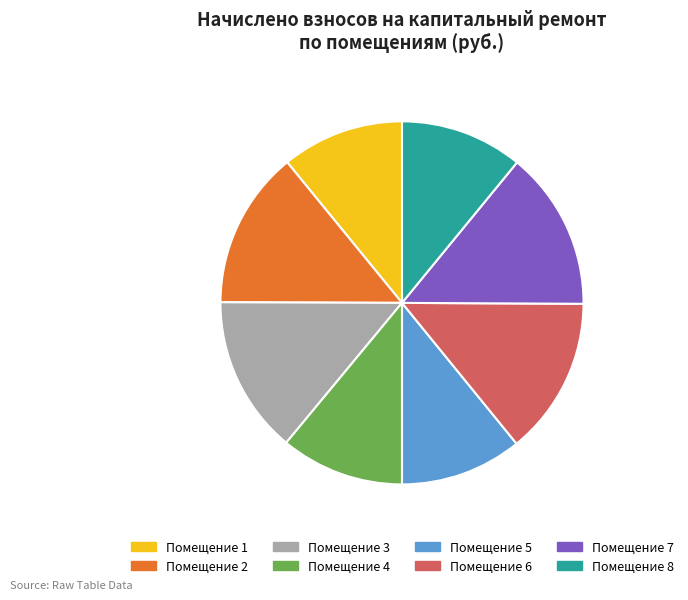

How many segments does this pie chart have?

8